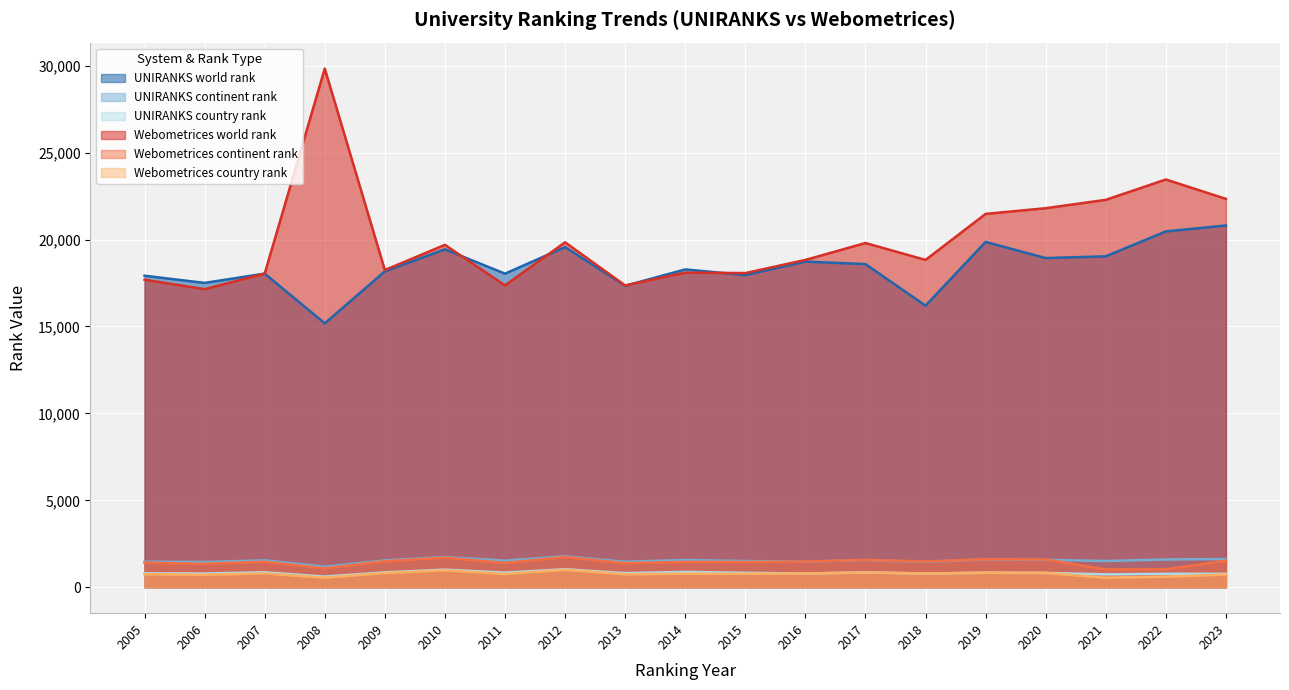

What is the difference between the maximum and second lowest values in the UNIRANKS continent rank series?

327